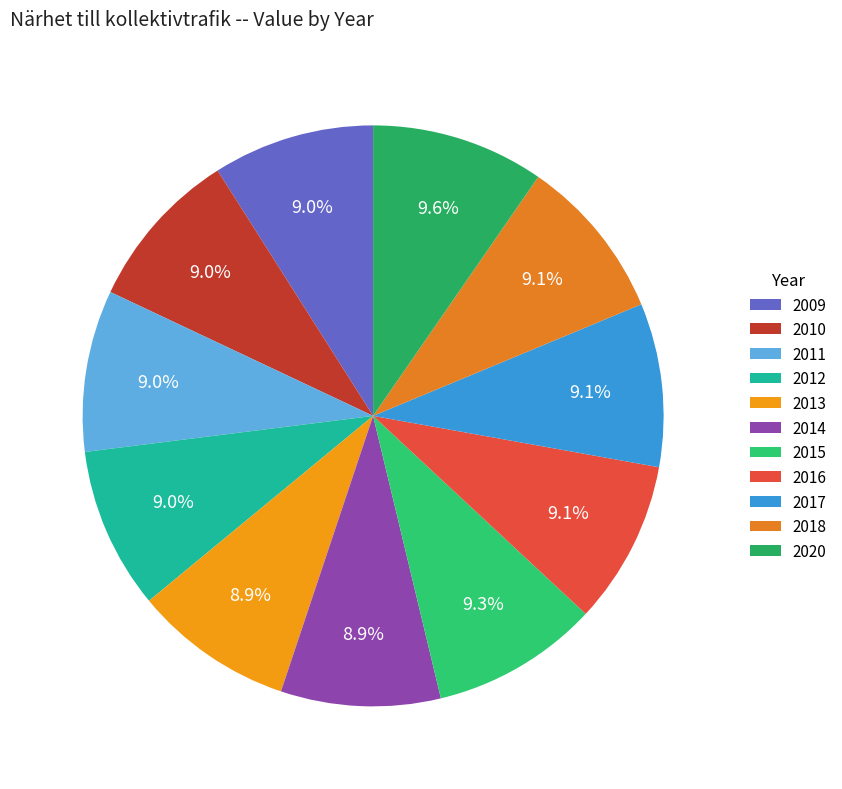

Does any single category account for the majority?

No